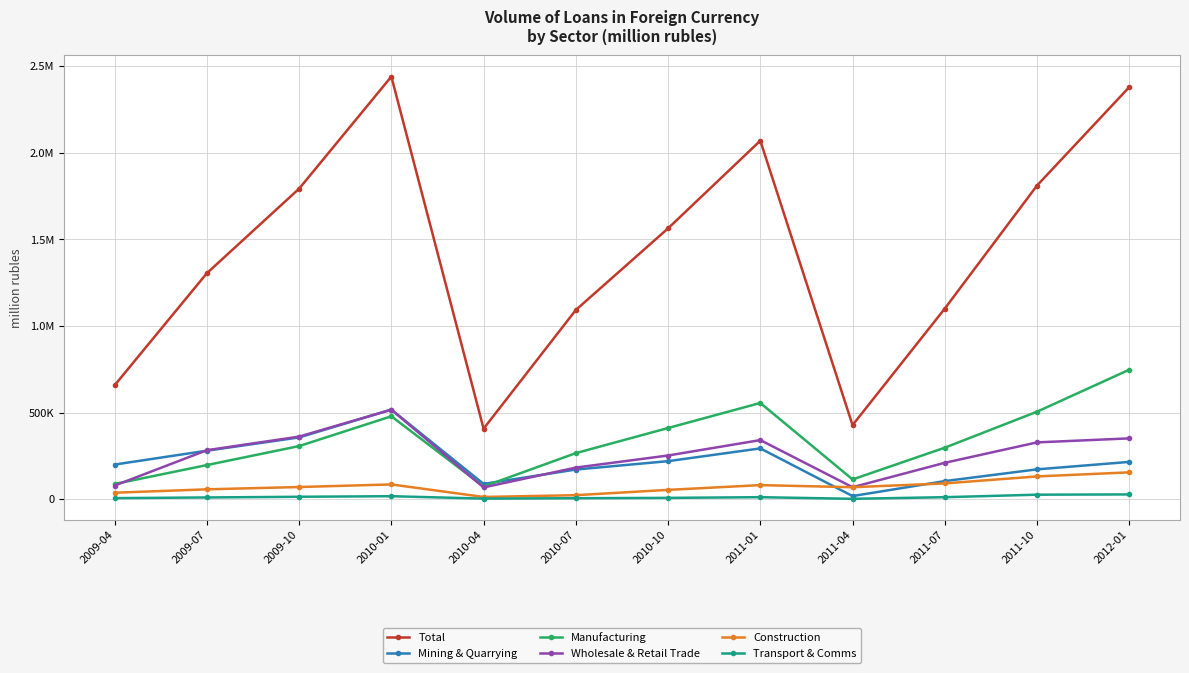

What are all the series names shown in the legend?

Total, Mining & Quarrying, Manufacturing, Wholesale & Retail Trade, Construction, Transport & Comms